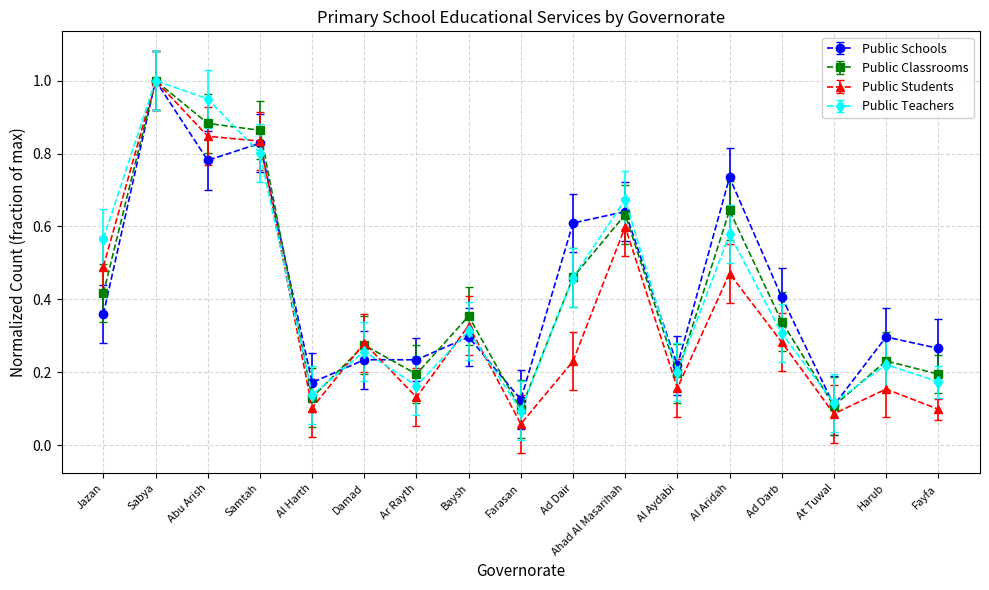

Does the chart have visible grid lines?

Yes